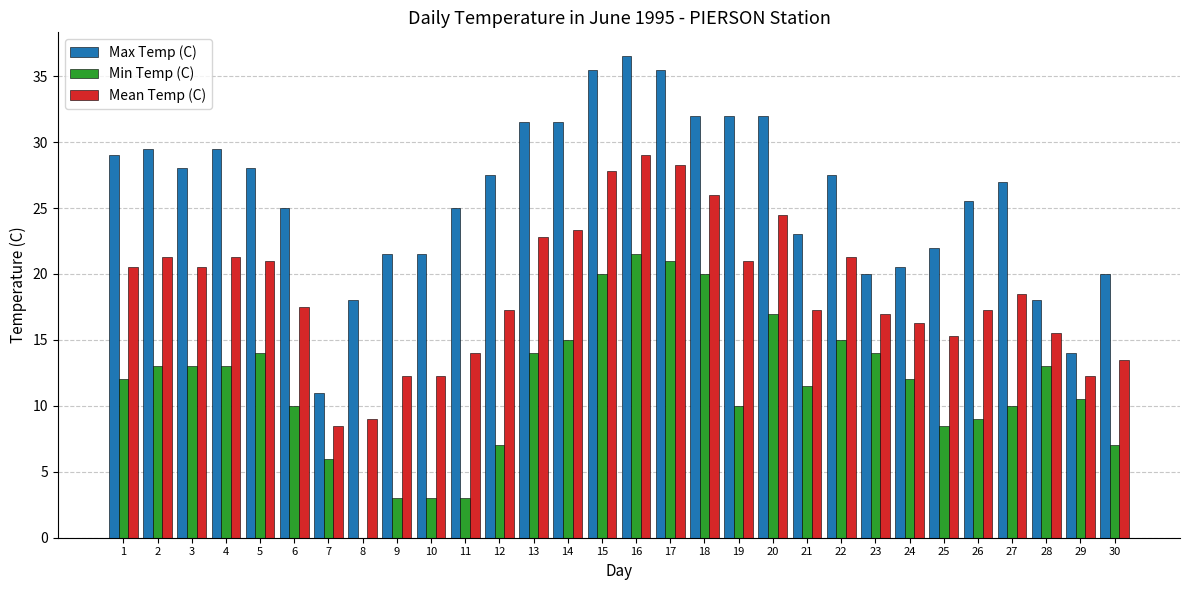

The value of Mean Temp (C) at 25 is 15.3. True or false?

True